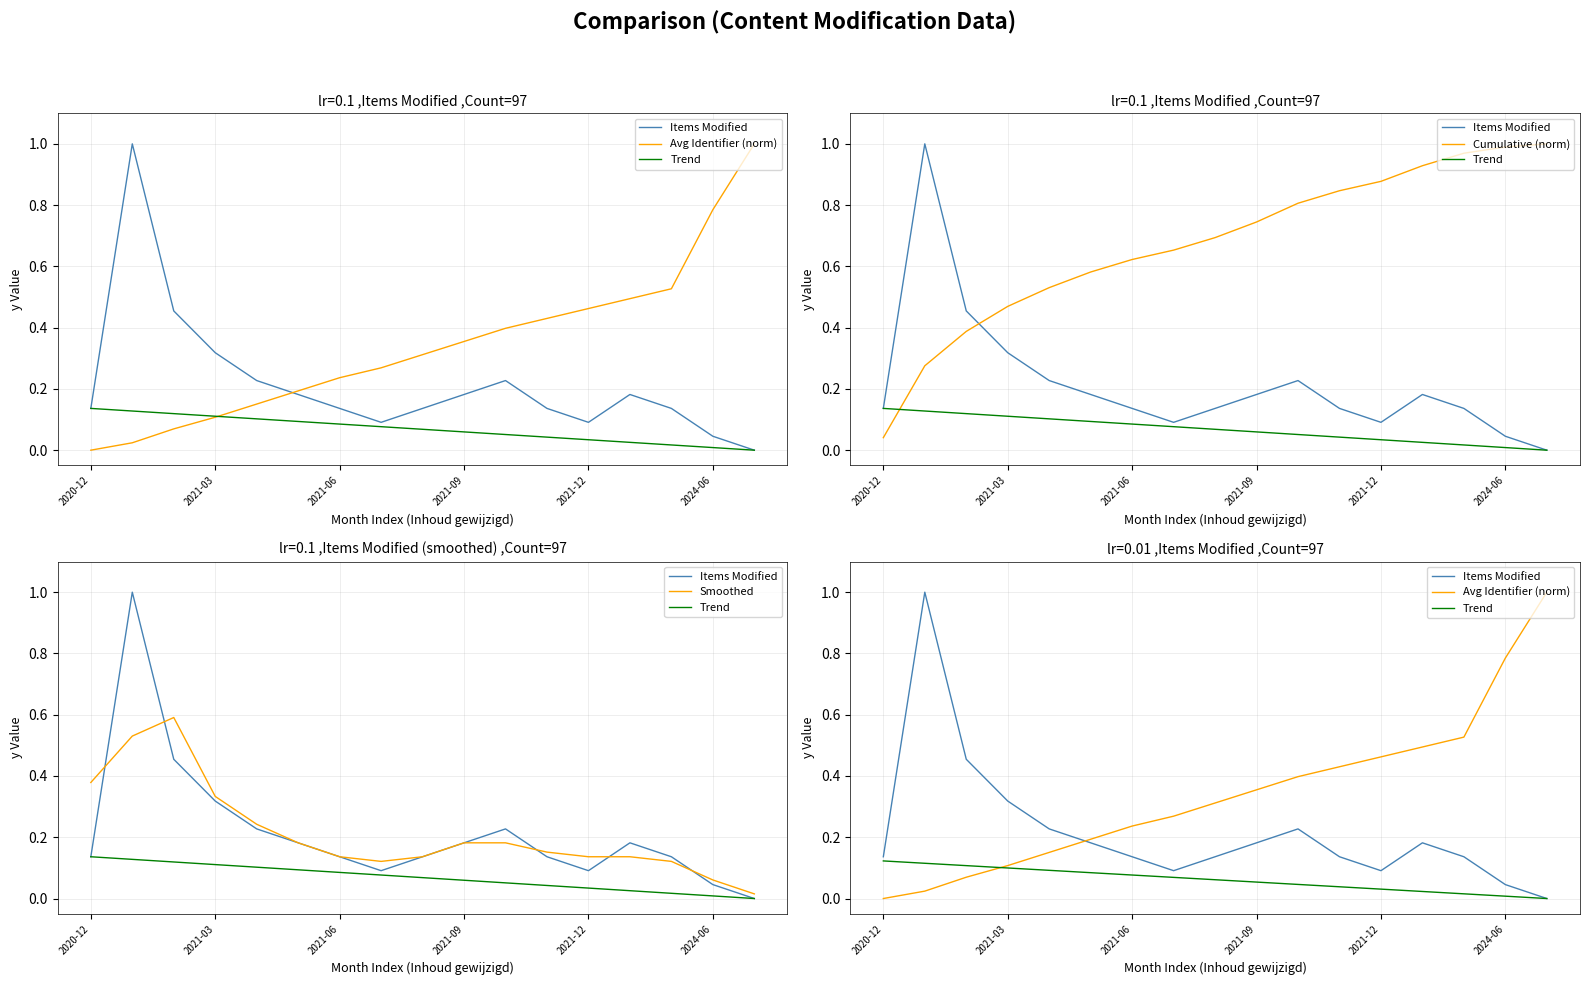

What is the difference between the highest and lowest values at 7?

0.6